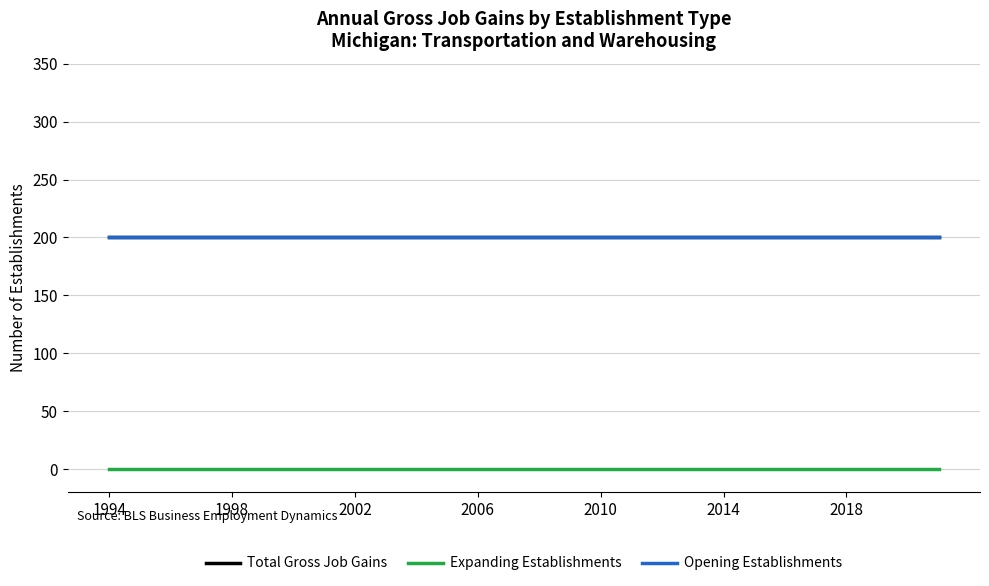

Does the chart have visible grid lines?

Yes